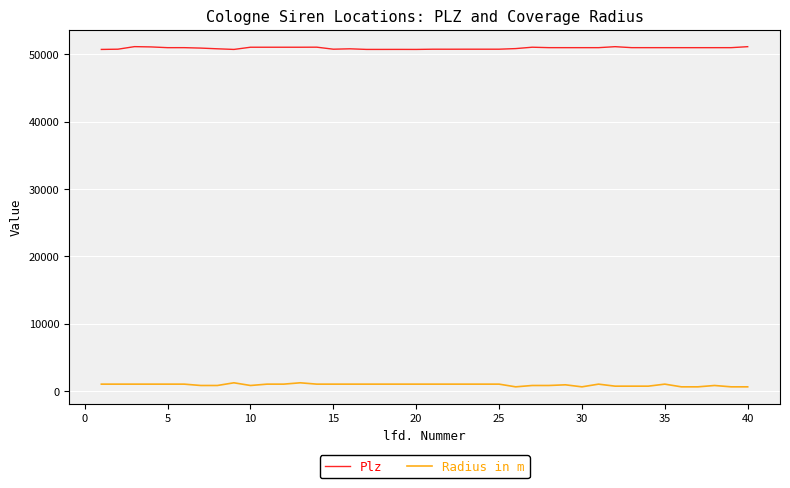

Which series has the largest total across all categories?

Plz